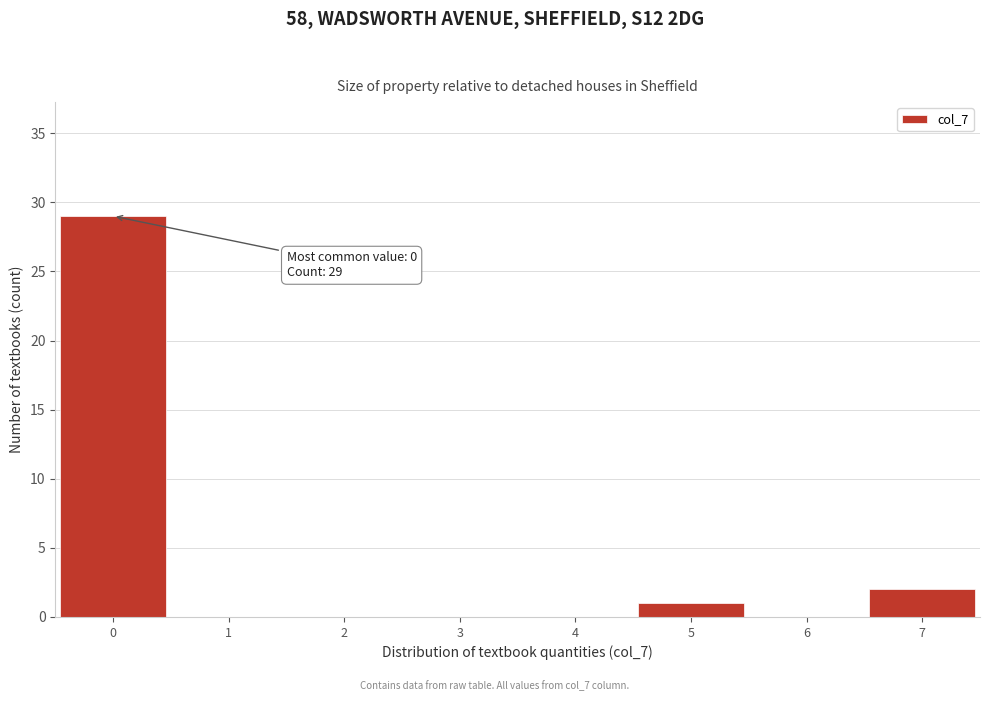

Over which range of the x-axis is the bar tallest?

-0.5 to 0.5